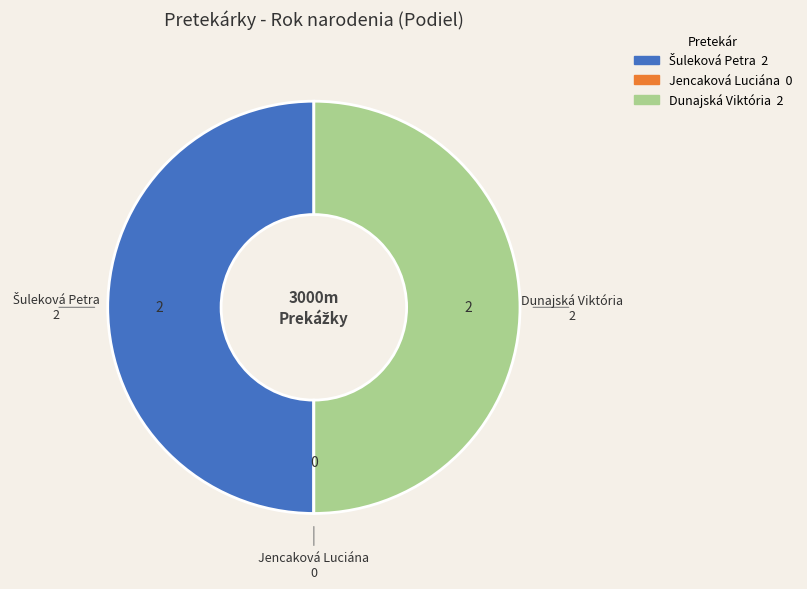

The Dunajská Viktória slice represents 40% of the pie. True or false?

False